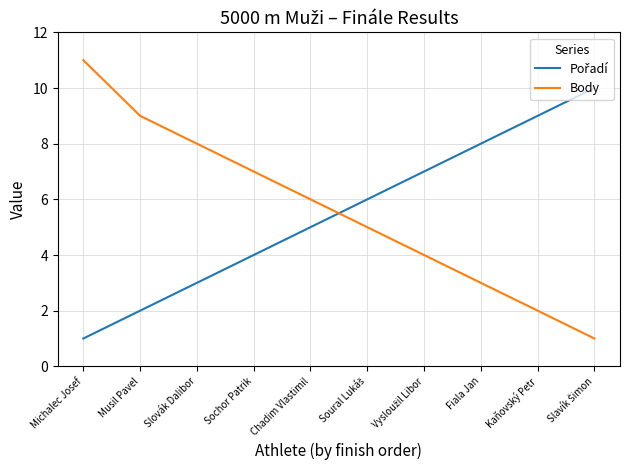

How many lines are shown in the chart?

2